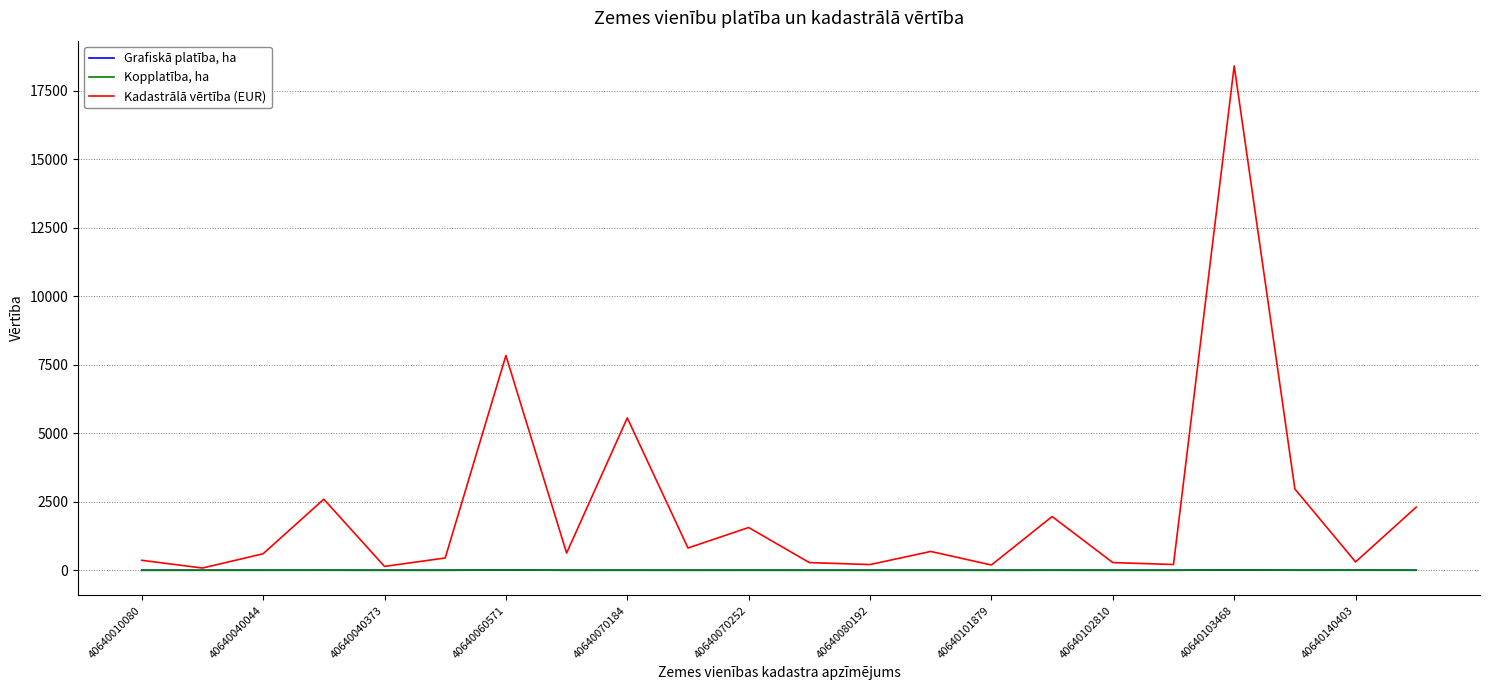

Which series has the largest range (max minus min)?

Kadastrālā vērtība (EUR)